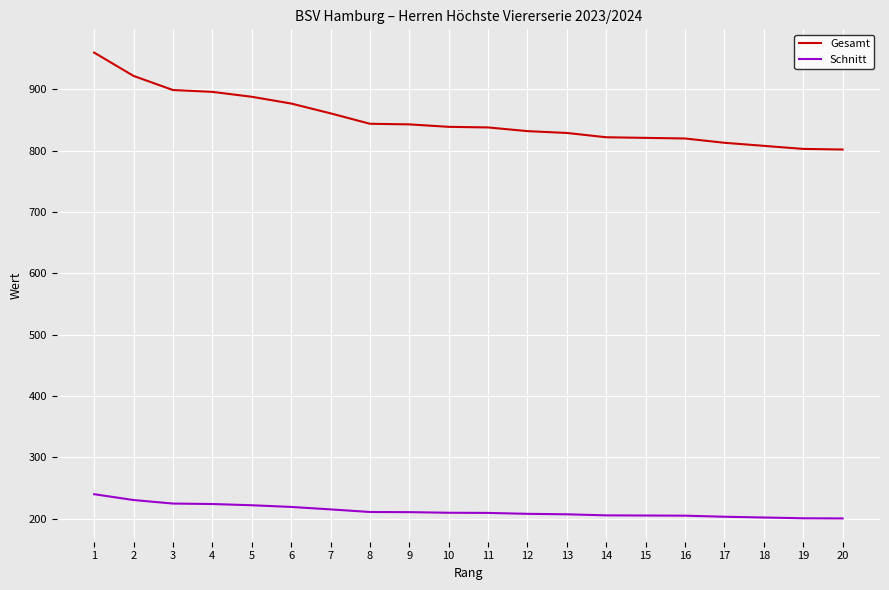

Which series has the largest total across all categories?

Gesamt